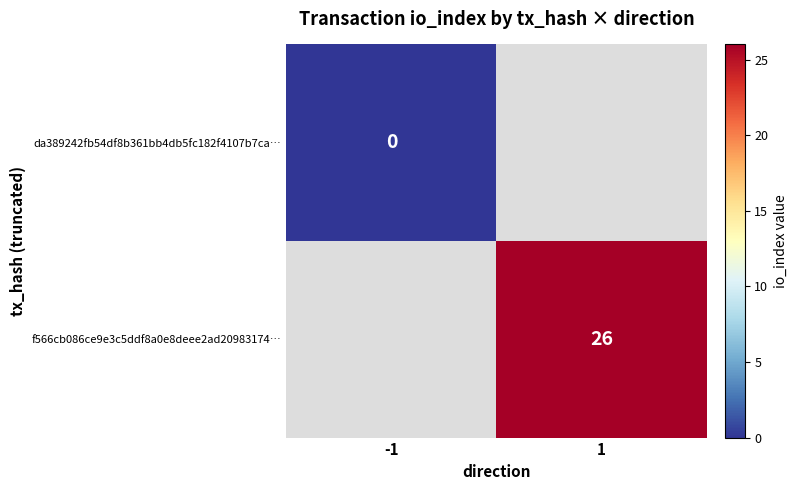

The f566cb086ce9e3c5ddf8a0e8deee2ad20983174… series shows 35 at 1. True or false?

False